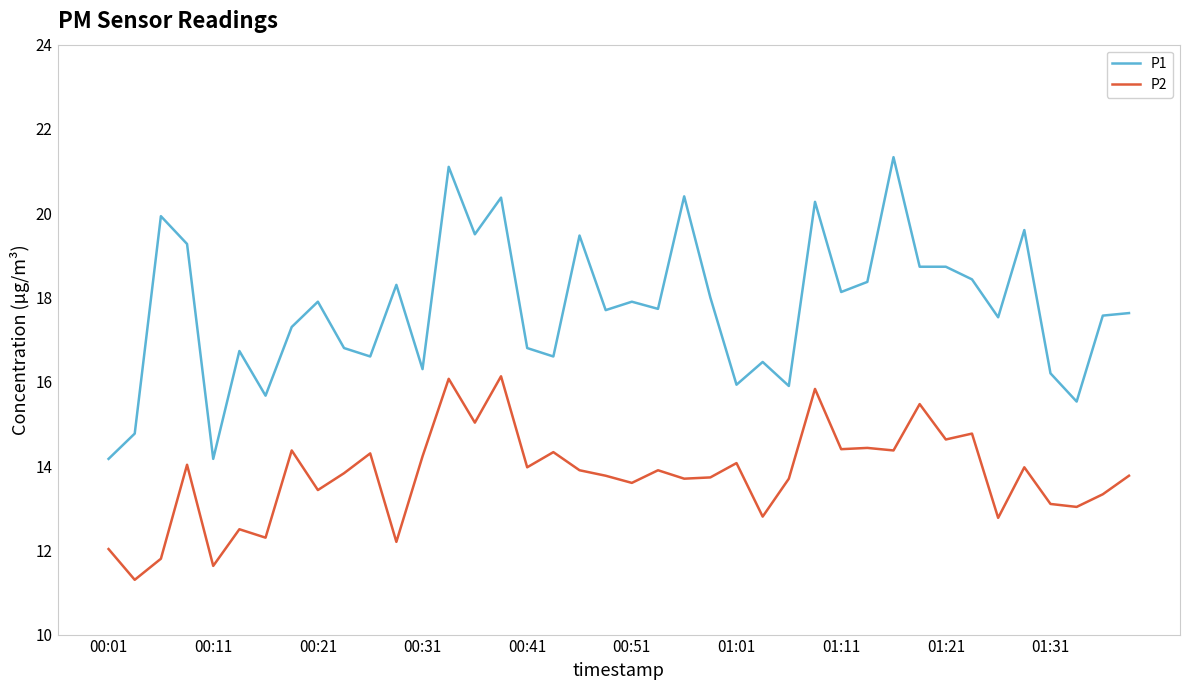

What is the maximum value shown in the chart?

21.3